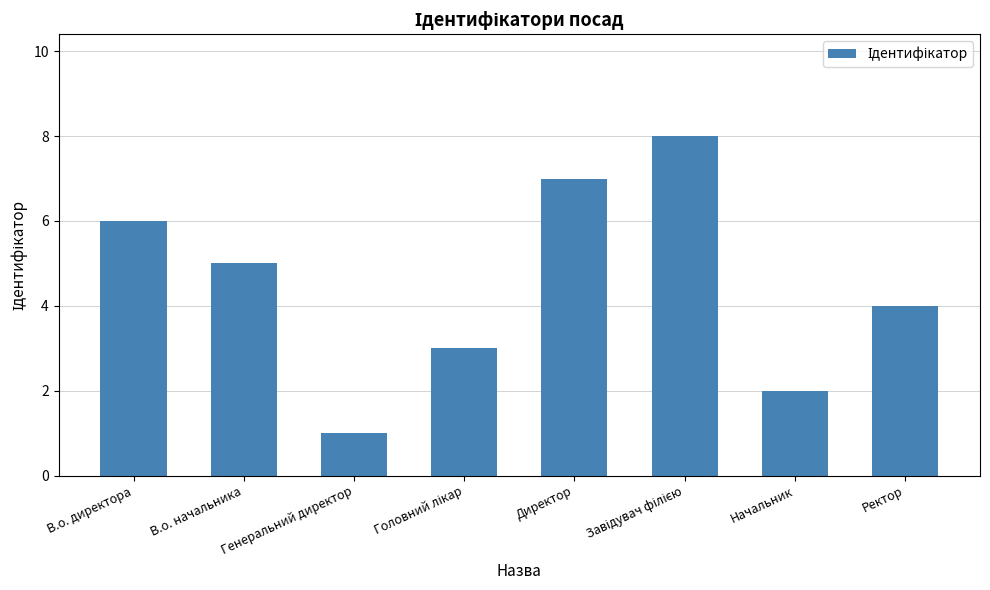

The value at В.о. директора is 6. True or false?

True